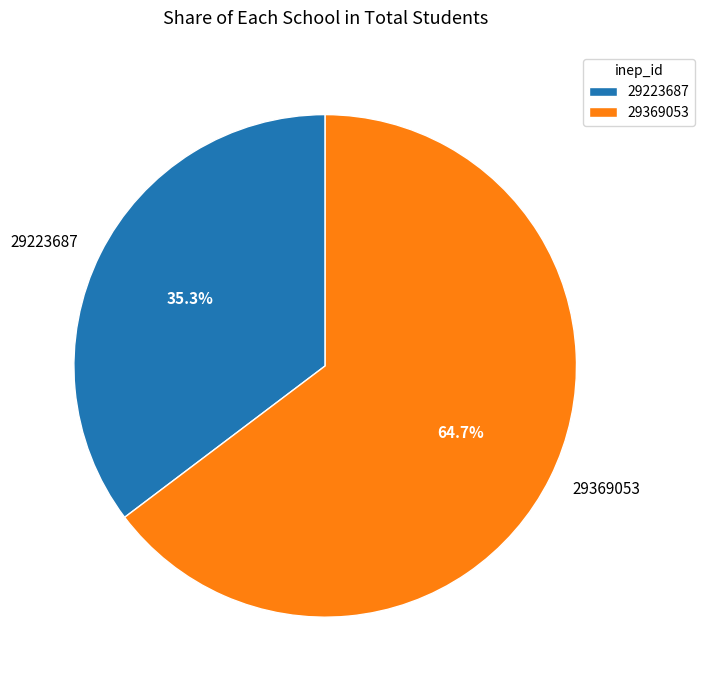

How many segments does this pie chart have?

2